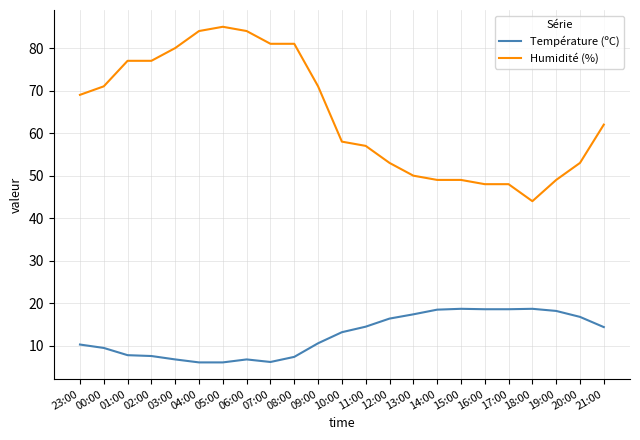

List the series in order of their peak value, lowest first.

Température (ºC), Humidité (%)